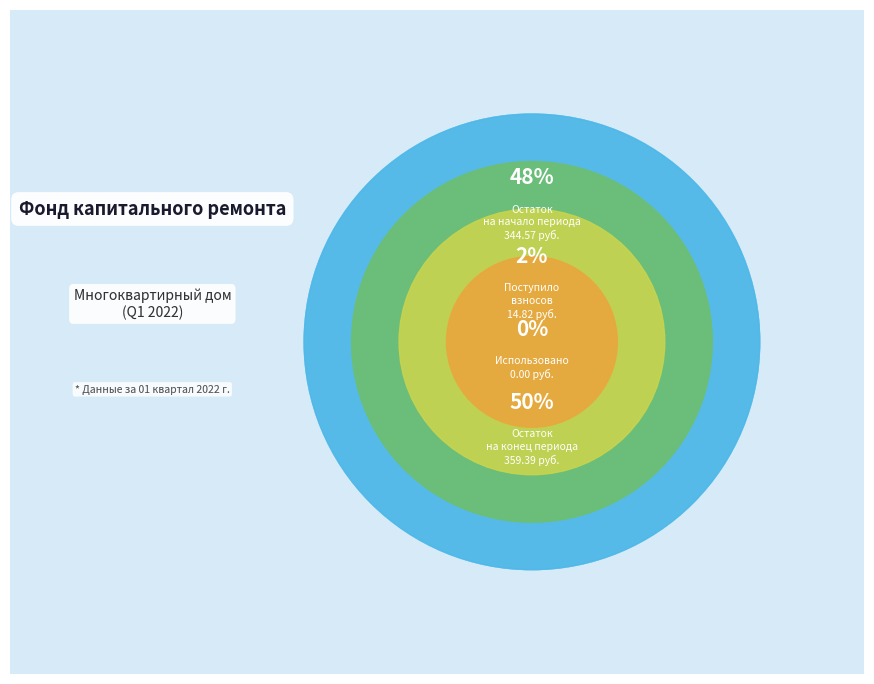

To the nearest percent, what is the average slice percentage?

25%